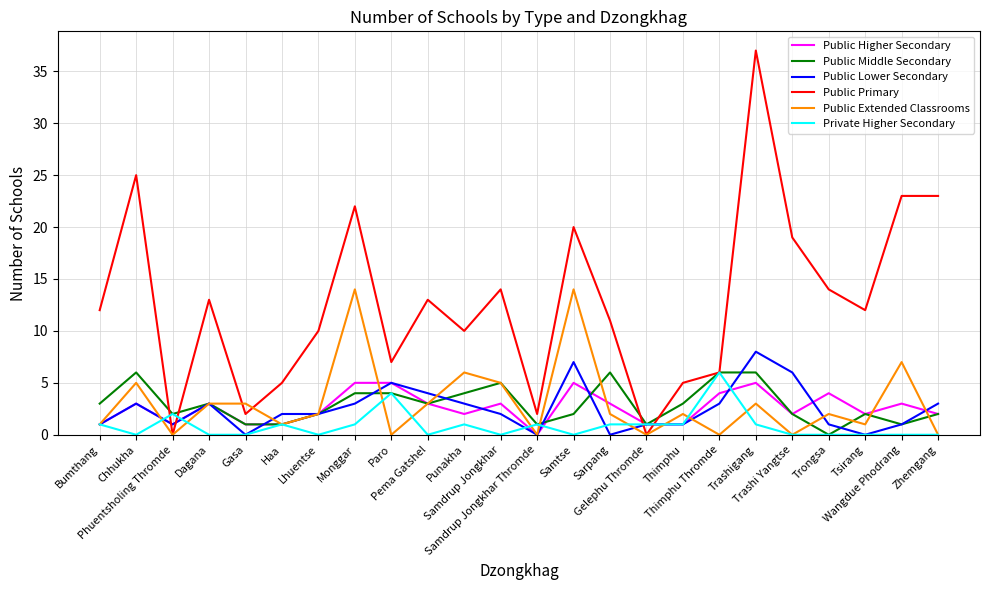

Reading left to right, list all the values displayed in this chart.

Public Higher Secondary: Bumthang=1	Chhukha=3	Phuentsholing Thromde=1	Dagana=3	Gasa=1	Haa=1	Lhuentse=2	Monggar=5	Paro=5	Pema Gatshel=3	Punakha=2	Samdrup Jongkhar=3	Samdrup Jongkhar Thromde=0	Samtse=5	Sarpang=3	Gelephu Thromde=1	Thimphu=1	Thimphu Thromde=4	Trashigang=5	Trashi Yangtse=2	Trongsa=4	Tsirang=2	Wangdue Phodrang=3	Zhemgang=2
Public Middle Secondary: Bumthang=3	Chhukha=6	Phuentsholing Thromde=2	Dagana=3	Gasa=1	Haa=1	Lhuentse=2	Monggar=4	Paro=4	Pema Gatshel=3	Punakha=4	Samdrup Jongkhar=5	Samdrup Jongkhar Thromde=1	Samtse=2	Sarpang=6	Gelephu Thromde=1	Thimphu=3	Thimphu Thromde=6	Trashigang=6	Trashi Yangtse=2	Trongsa=0	Tsirang=2	Wangdue Phodrang=1	Zhemgang=2
Public Lower Secondary: Bumthang=1	Chhukha=3	Phuentsholing Thromde=1	Dagana=3	Gasa=0	Haa=2	Lhuentse=2	Monggar=3	Paro=5	Pema Gatshel=4	Punakha=3	Samdrup Jongkhar=2	Samdrup Jongkhar Thromde=0	Samtse=7	Sarpang=0	Gelephu Thromde=1	Thimphu=1	Thimphu Thromde=3	Trashigang=8	Trashi Yangtse=6	Trongsa=1	Tsirang=0	Wangdue Phodrang=1	Zhemgang=3
Public Primary: Bumthang=12	Chhukha=25	Phuentsholing Thromde=0	Dagana=13	Gasa=2	Haa=5	Lhuentse=10	Monggar=22	Paro=7	Pema Gatshel=13	Punakha=10	Samdrup Jongkhar=14	Samdrup Jongkhar Thromde=2	Samtse=20	Sarpang=11	Gelephu Thromde=0	Thimphu=5	Thimphu Thromde=6	Trashigang=37	Trashi Yangtse=19	Trongsa=14	Tsirang=12	Wangdue Phodrang=23	Zhemgang=23
Public Extended Classrooms: Bumthang=1	Chhukha=5	Phuentsholing Thromde=0	Dagana=3	Gasa=3	Haa=1	Lhuentse=2	Monggar=14	Paro=0	Pema Gatshel=3	Punakha=6	Samdrup Jongkhar=5	Samdrup Jongkhar Thromde=0	Samtse=14	Sarpang=2	Gelephu Thromde=0	Thimphu=2	Thimphu Thromde=0	Trashigang=3	Trashi Yangtse=0	Trongsa=2	Tsirang=1	Wangdue Phodrang=7	Zhemgang=0
Private Higher Secondary: Bumthang=1	Chhukha=0	Phuentsholing Thromde=2	Dagana=0	Gasa=0	Haa=1	Lhuentse=0	Monggar=1	Paro=4	Pema Gatshel=0	Punakha=1	Samdrup Jongkhar=0	Samdrup Jongkhar Thromde=1	Samtse=0	Sarpang=1	Gelephu Thromde=1	Thimphu=1	Thimphu Thromde=6	Trashigang=1	Trashi Yangtse=0	Trongsa=0	Tsirang=0	Wangdue Phodrang=0	Zhemgang=0